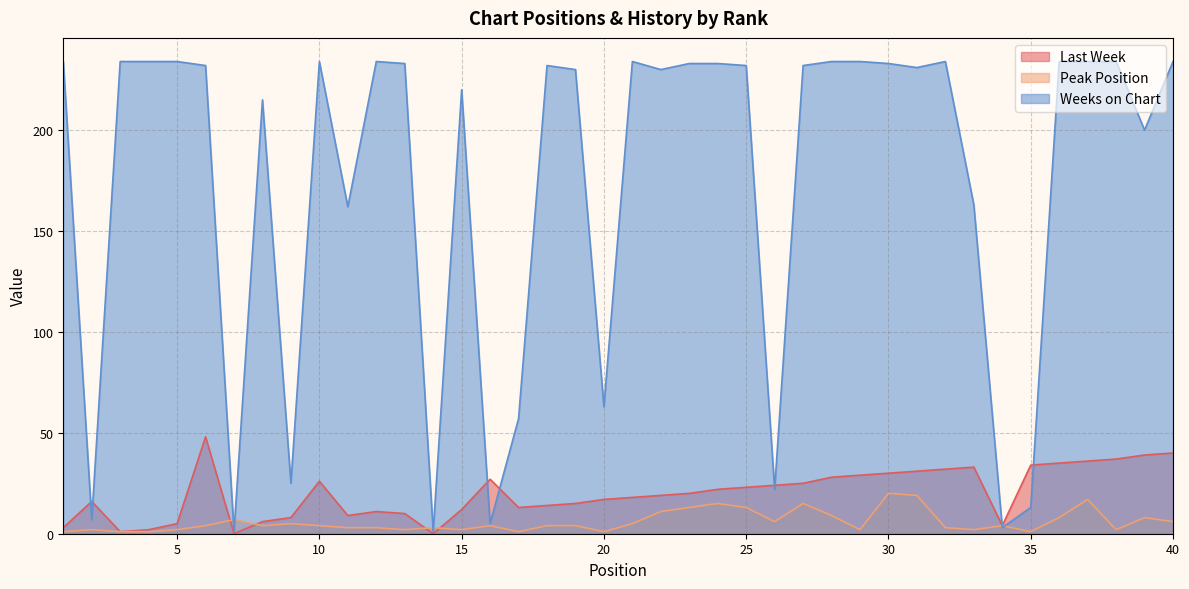

How many interior local valleys does the Peak Position series have?

10